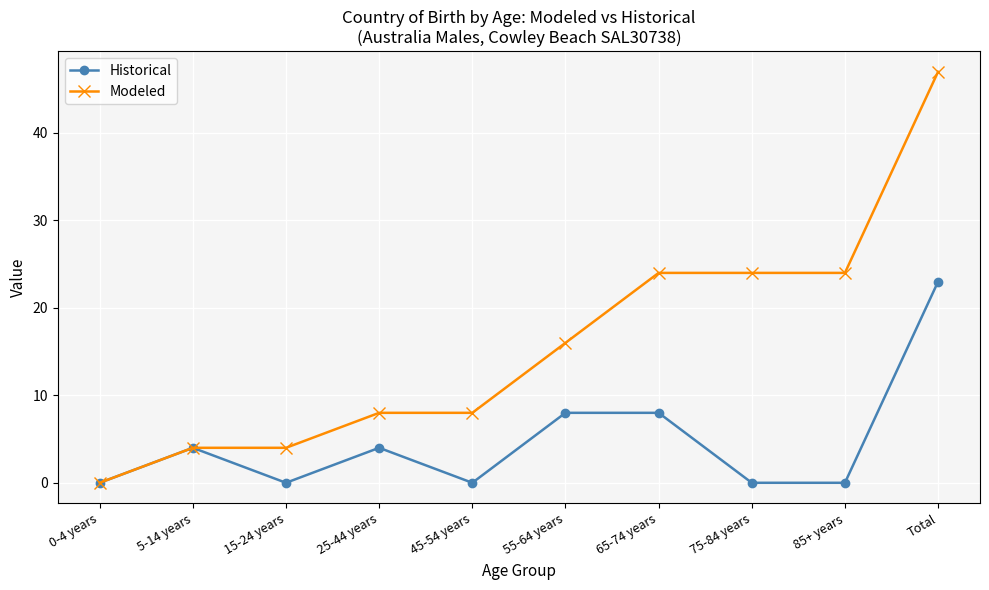

What is the sum of all Modeled values?

159